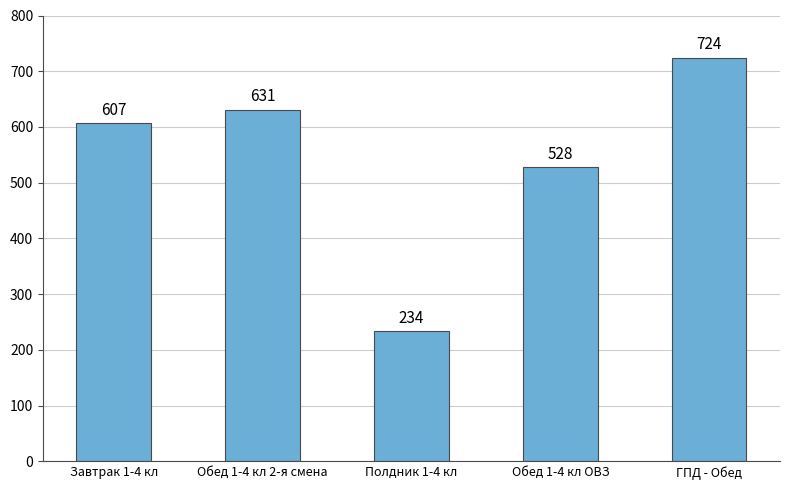

List the labels in order of value, largest first.

ГПД - Обед, Обед 1-4 кл 2-я смена, Завтрак 1-4 кл, Обед 1-4 кл ОВЗ, Полдник 1-4 кл